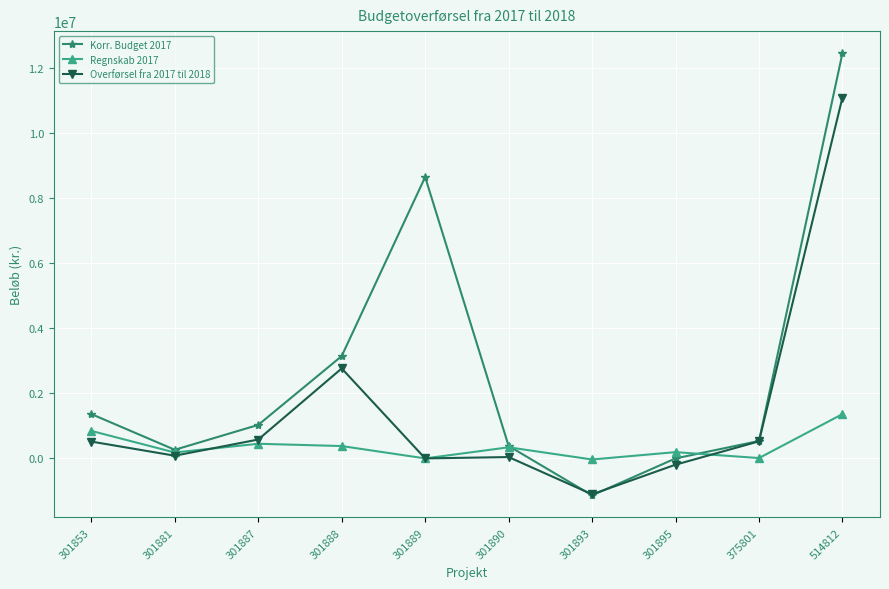

True or false: Korr. Budget 2017 and Regnskab 2017 intersect in this chart.

True